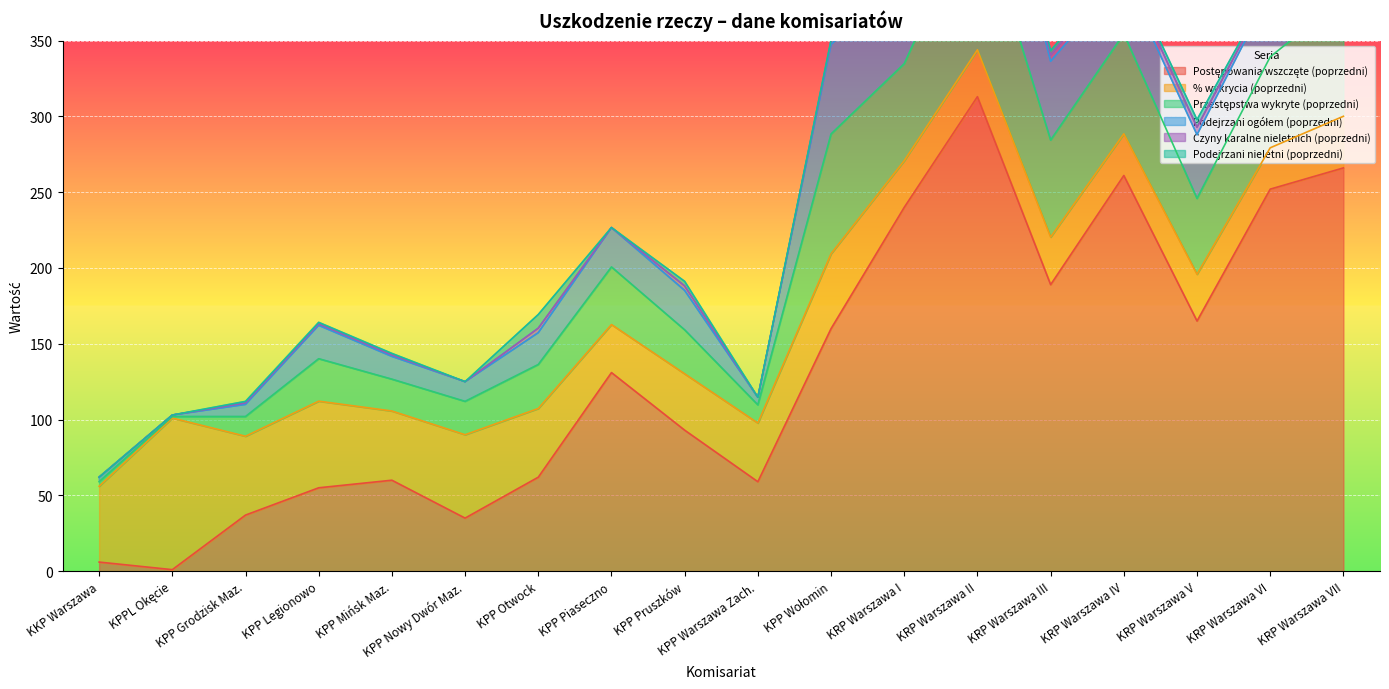

At which category is the sum across all series the highest?

KRP Warszawa II